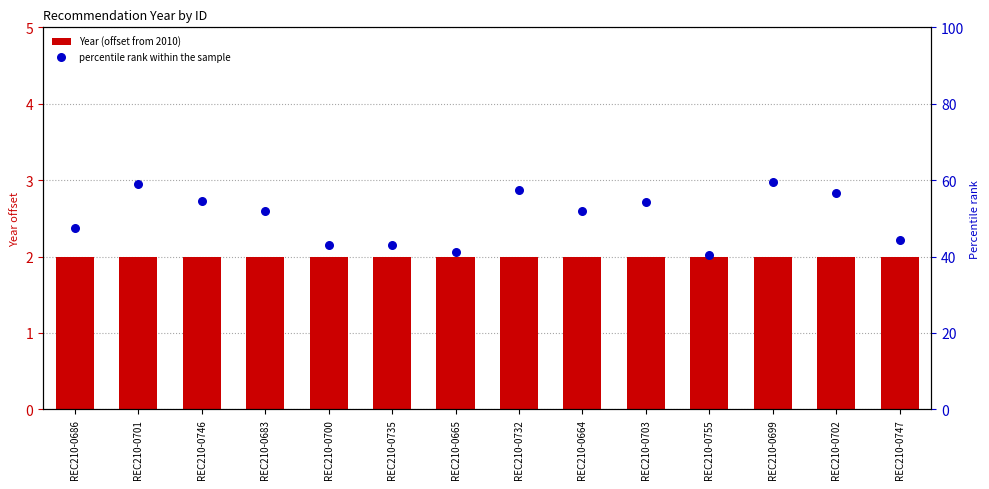

Is the value of Year (offset from 2010) at REC210-0703 greater than the value of percentile rank within the sample at REC210-0755?

No